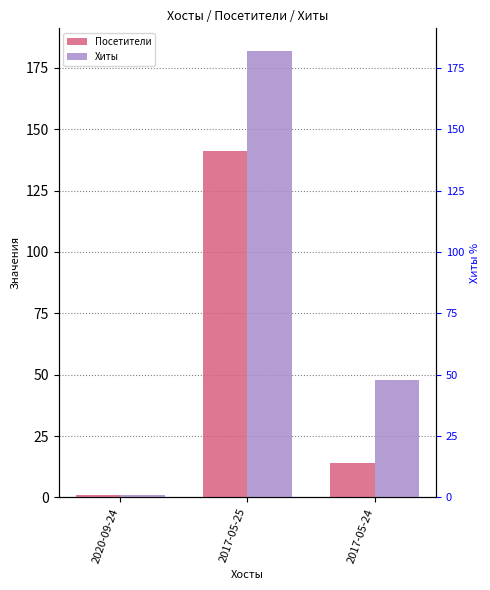

Reading left to right, extract all data points from this chart.

Посетители: 2020-09-24=1	2017-05-25=141	2017-05-24=14
Хиты: 2020-09-24=1	2017-05-25=182	2017-05-24=48